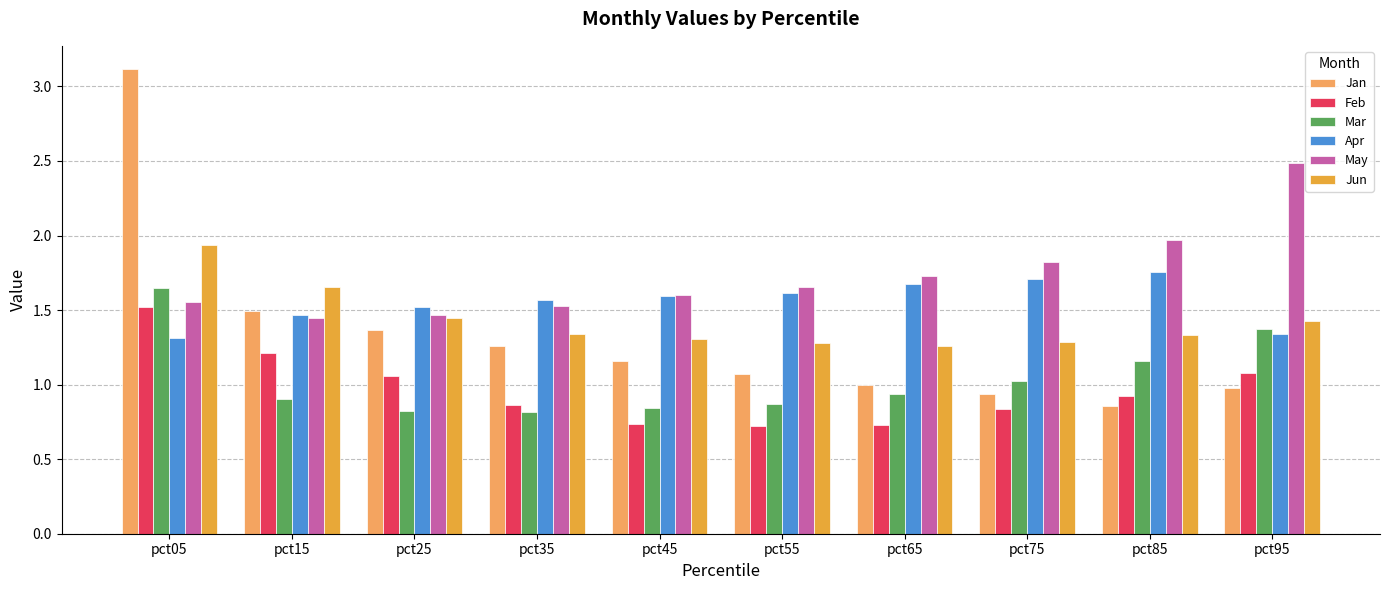

What is the total value across all series at pct75?

7.6